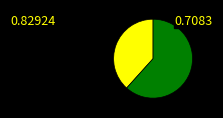

Is there a majority slice in this chart?

Yes